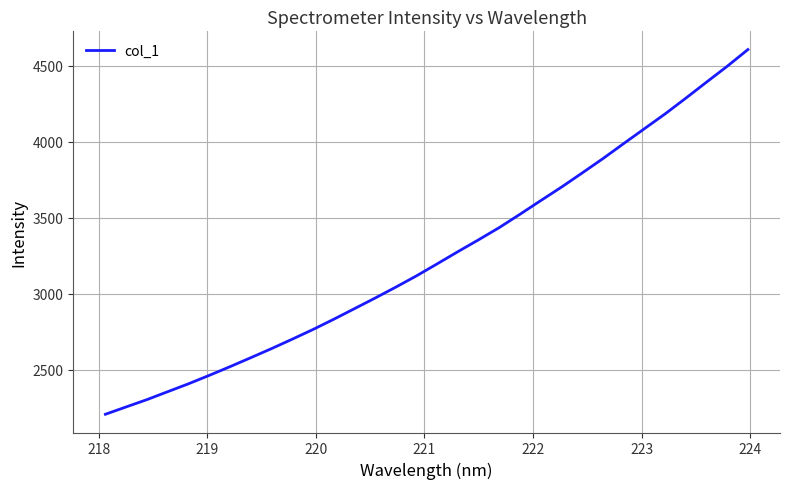

What is the greatest value displayed?

4608.0